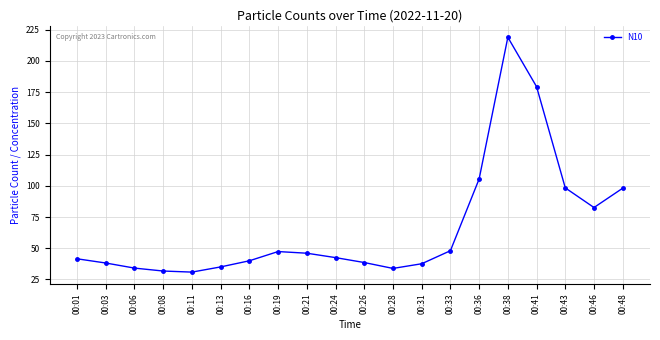

What is the value of the 8th point from the left?

47.4